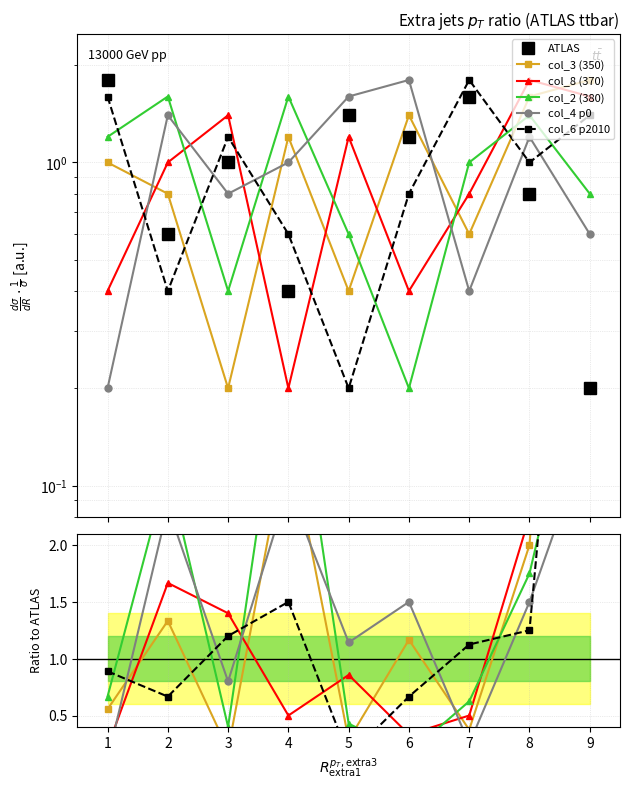

Count the number of categories in the chart.

9